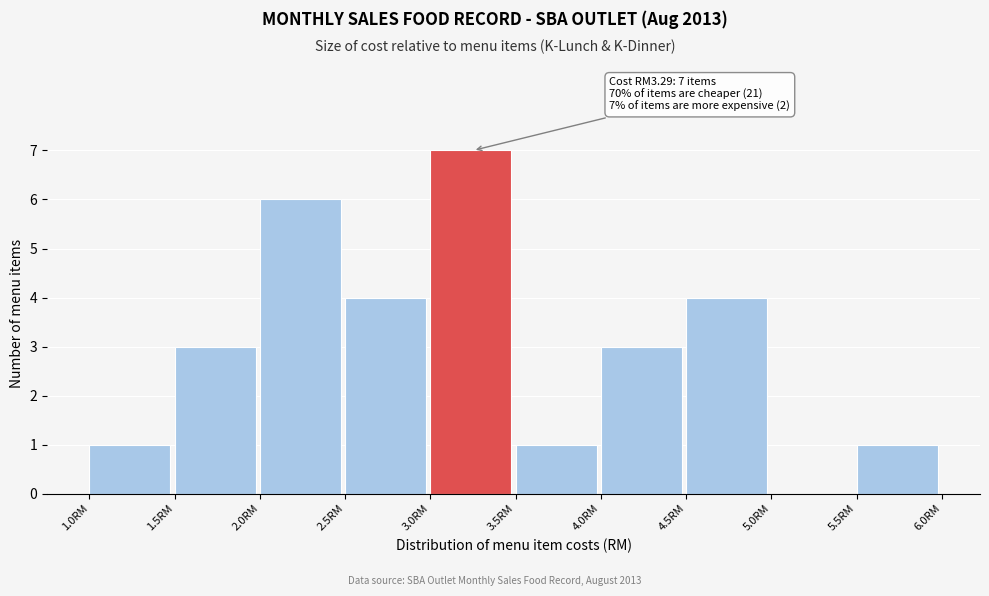

Which range on the x-axis has the tallest bar?

3.0 to 3.5